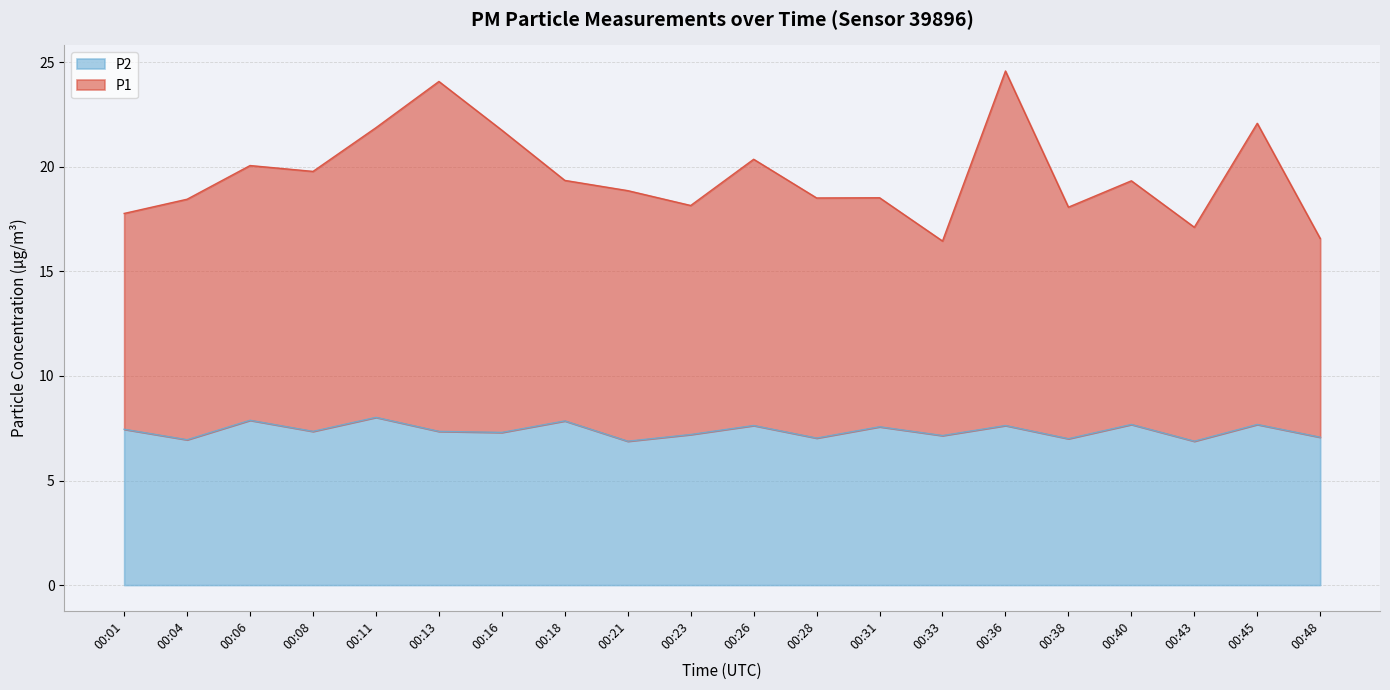

List the series in order of their overall mean, lowest first.

P2, P1